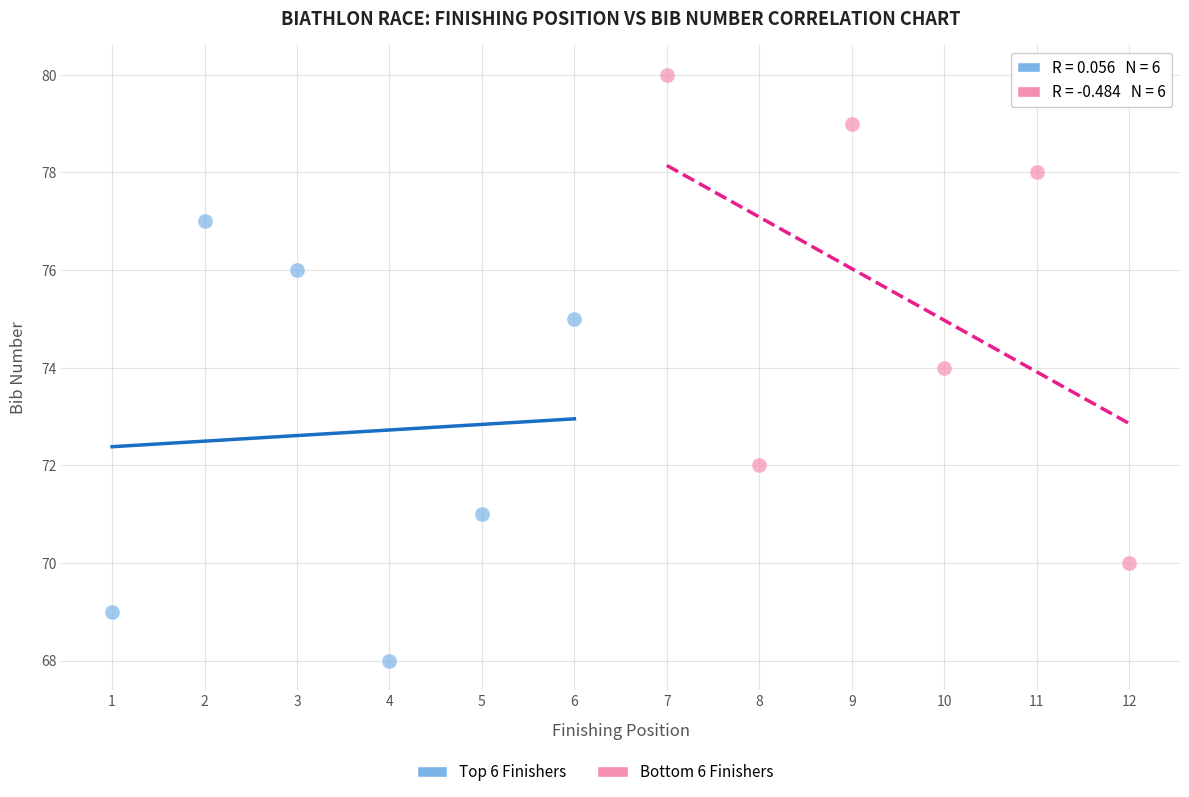

Which series has the largest Y range (max minus min)?

Bottom 6 Finishers